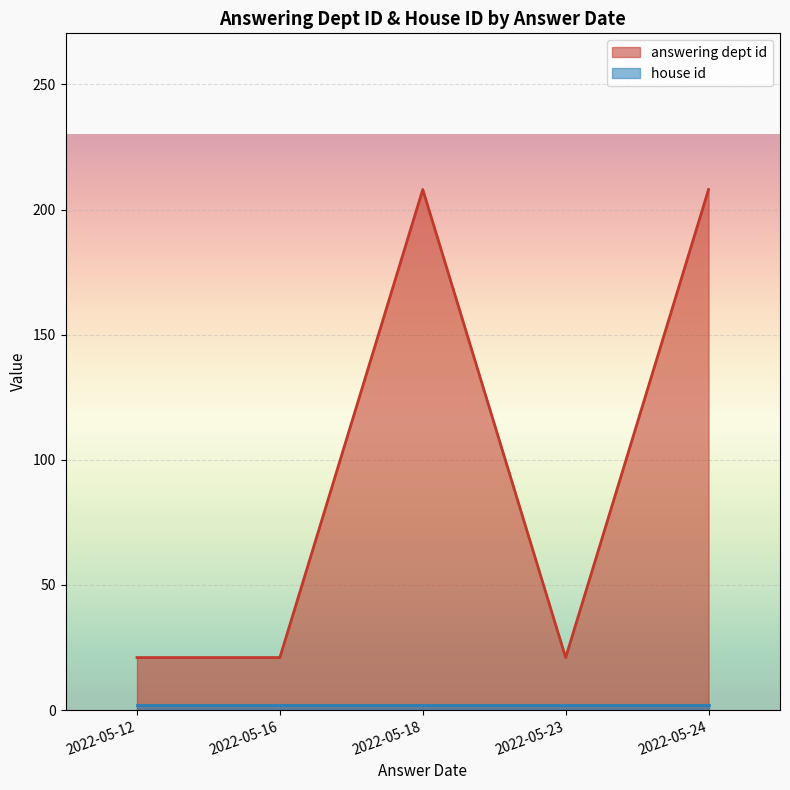

At which category is the sum across all series the highest?

2022-05-24